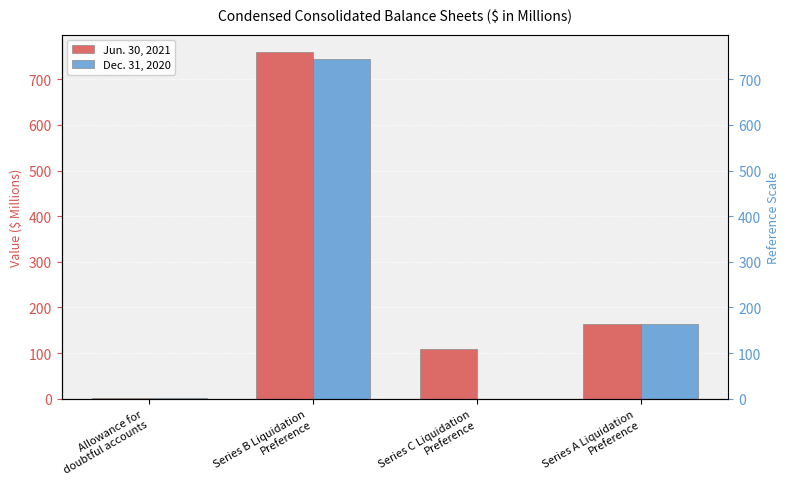

What is the label of the 3rd bar from the right?

Series B Liquidation
Preference